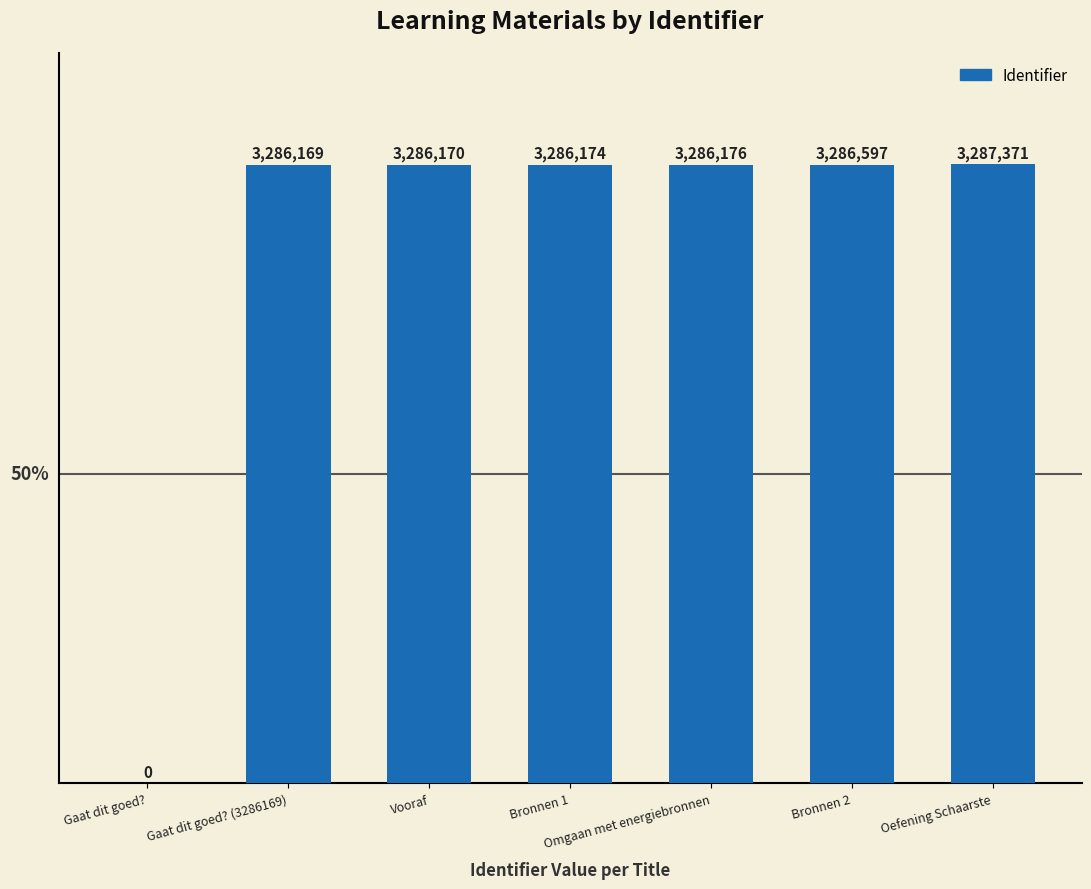

What is the sum of all values?

19718657